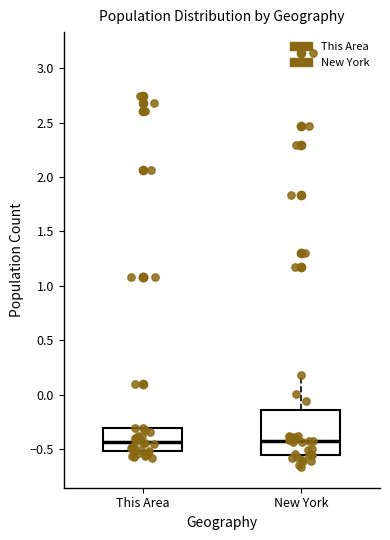

Reading left to right, read every box against the y-axis: the position of its median line, the range the box covers, and the ends of its whiskers. The values are not printed on the chart, so give them approximately, as read against the axis.

This Area: median -0.45, box -0.50 to -0.30, whiskers -0.60 to -0.30
New York: median -0.40, box -0.55 to -0.15, whiskers -0.65 to 0.20